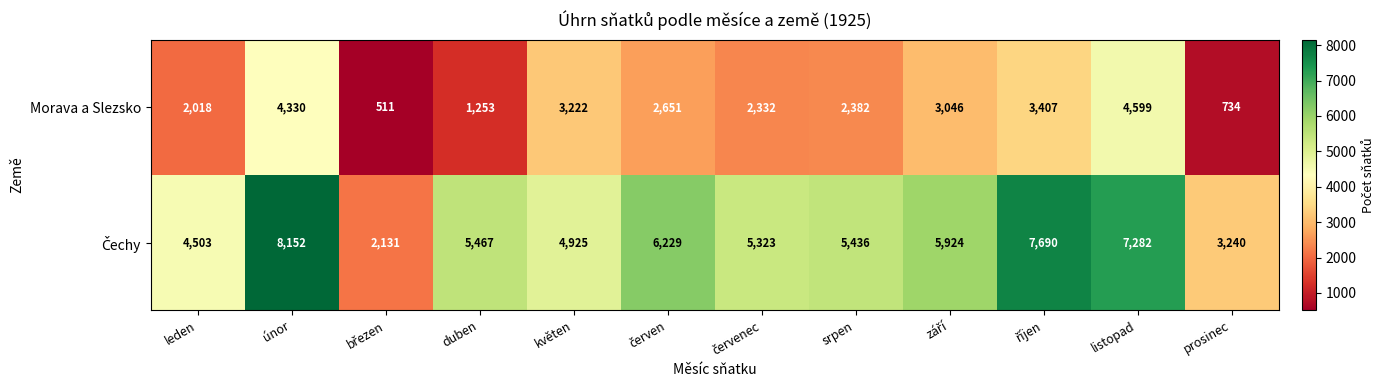

What is the spread (max minus min) of values at srpen?

3054